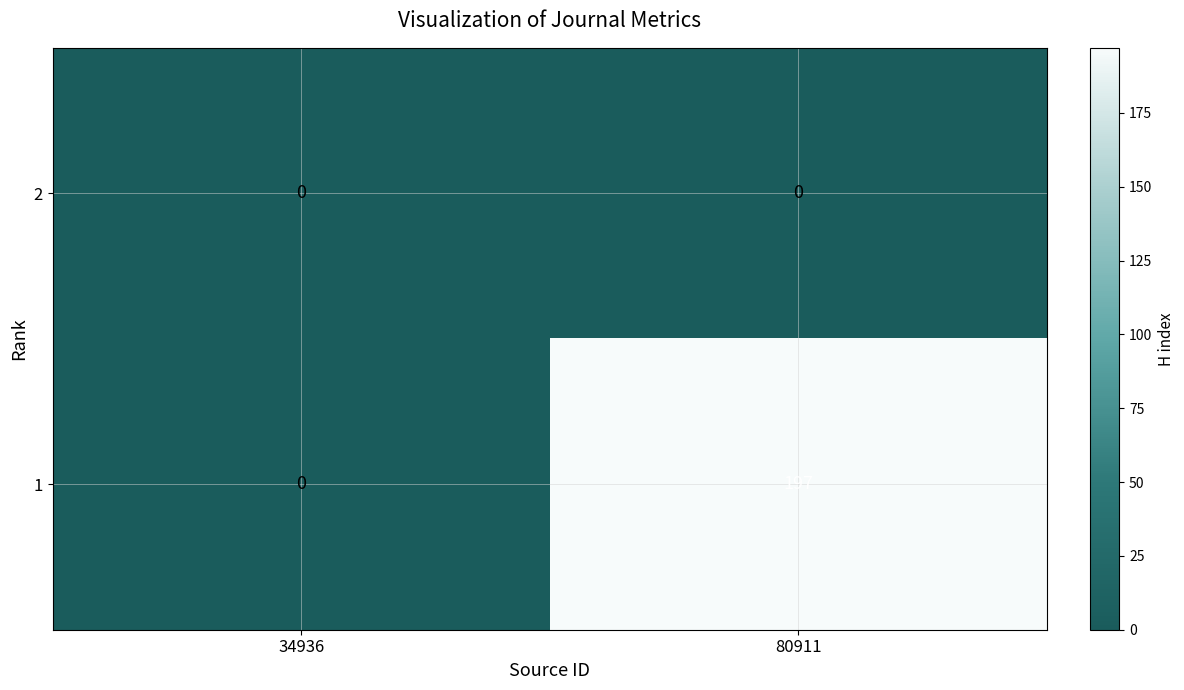

What is the maximum value shown in the chart?

197